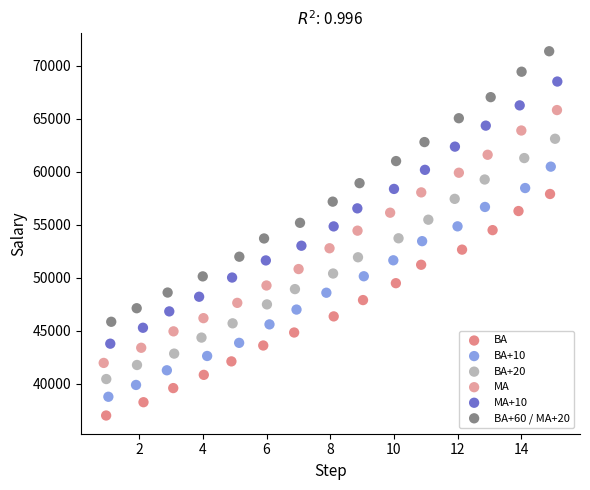

Which series reaches the maximum Y coordinate?

BA+60 / MA+20